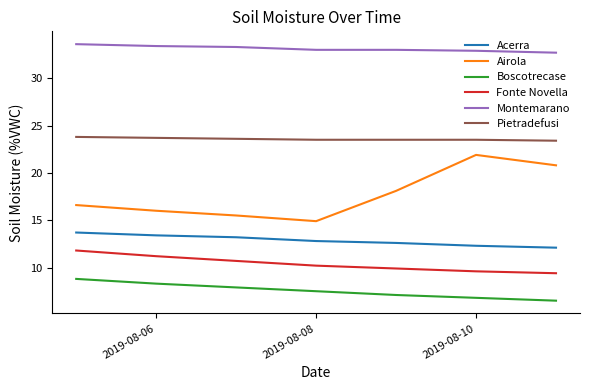

True or false: Fonte Novella and Montemarano cross at least once.

False